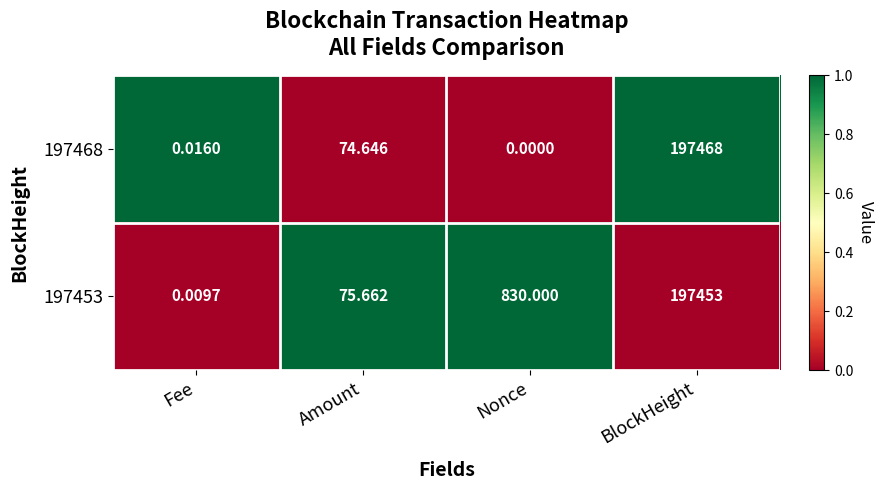

Rank the categories by 197468 value from highest to lowest.

BlockHeight, Amount, Fee, Nonce